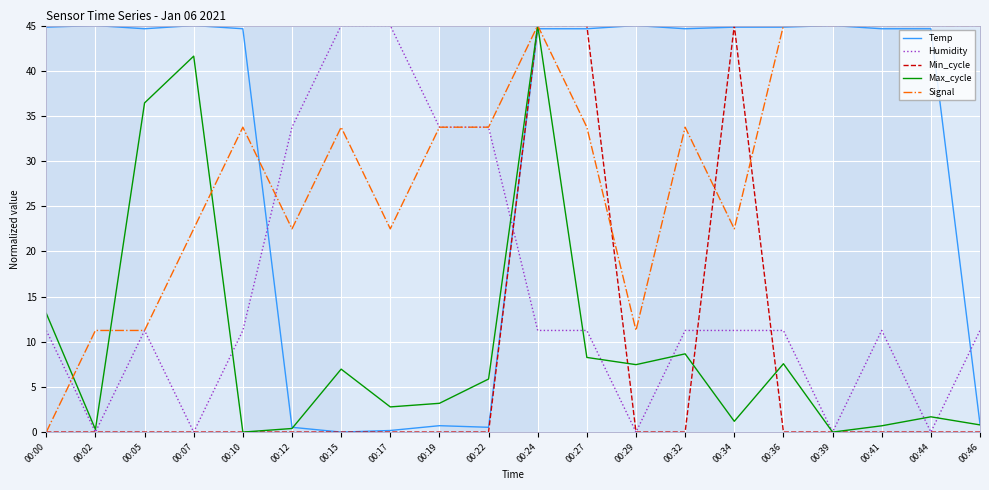

True or false: Signal has more than 2 interior local peaks.

True